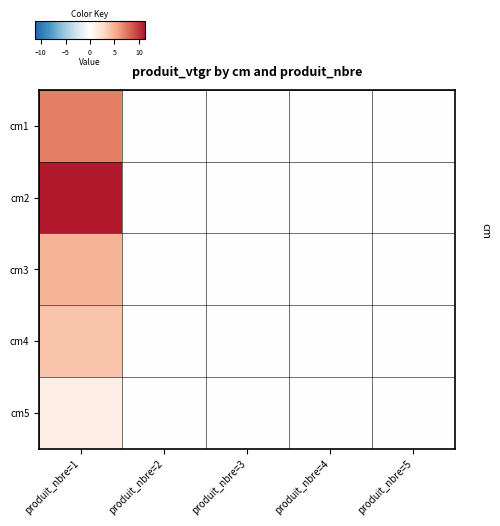

How many distinct data groups are displayed?

5